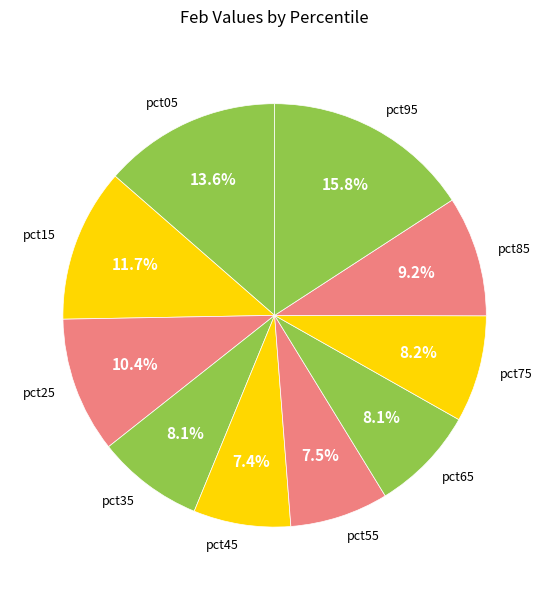

To the nearest percent, what is the average slice percentage?

10%